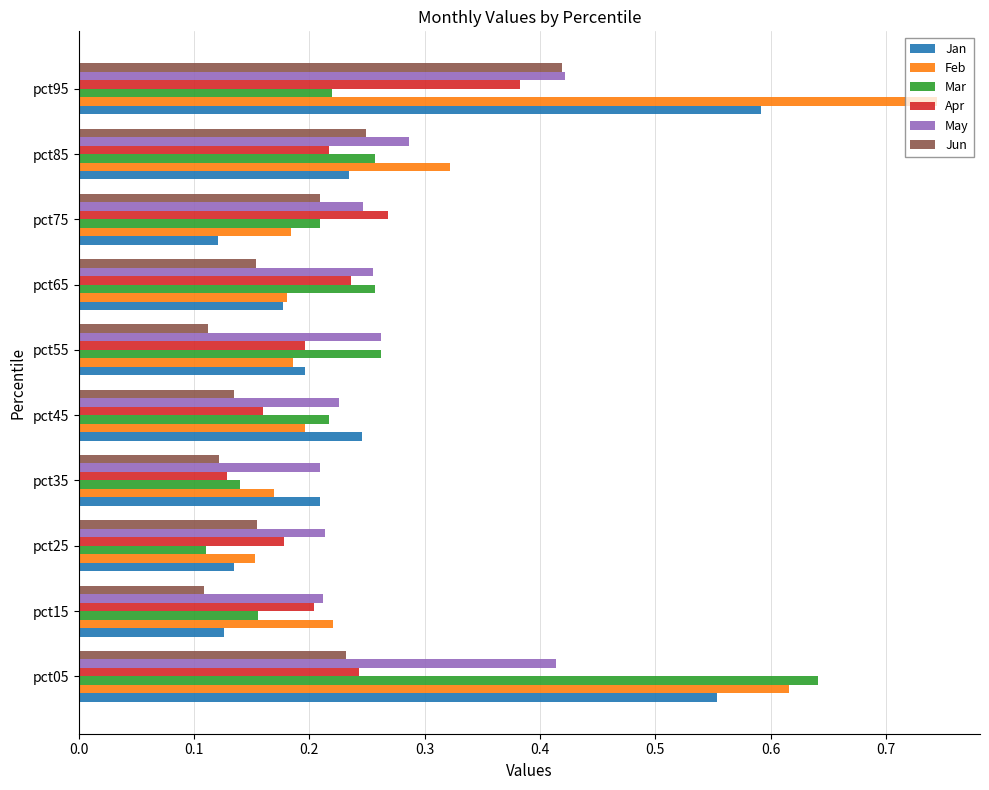

At which label is Feb closest to 0?

pct25